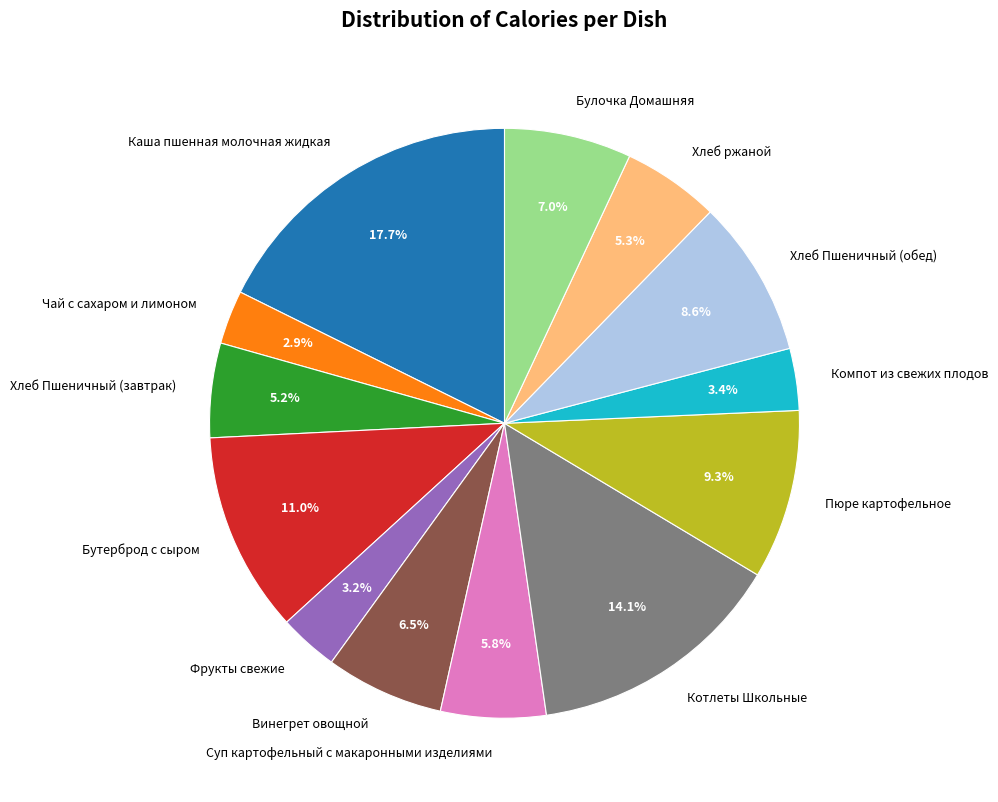

What percentage do Пюре картофельное and Суп картофельный с макаронными изделиями together represent?

15.1%